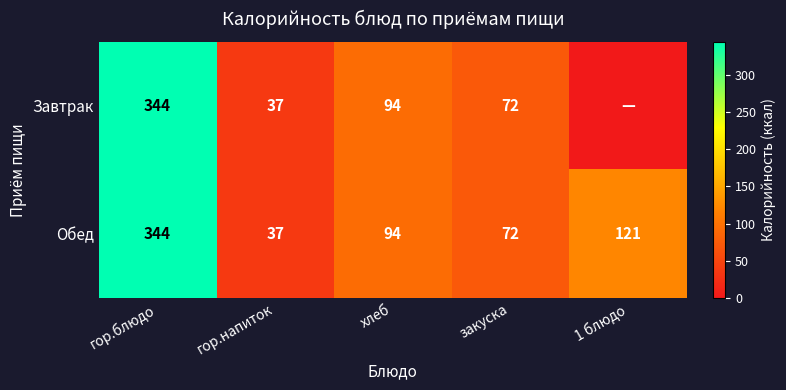

Which category has the lowest value in the Обед series?

гор.напиток